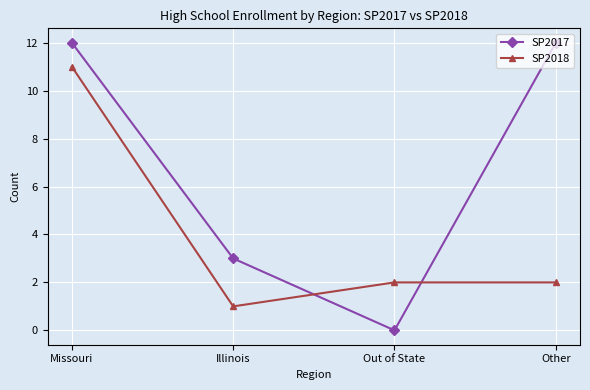

What is the value of the SP2018 point at the 2nd from the left?

1